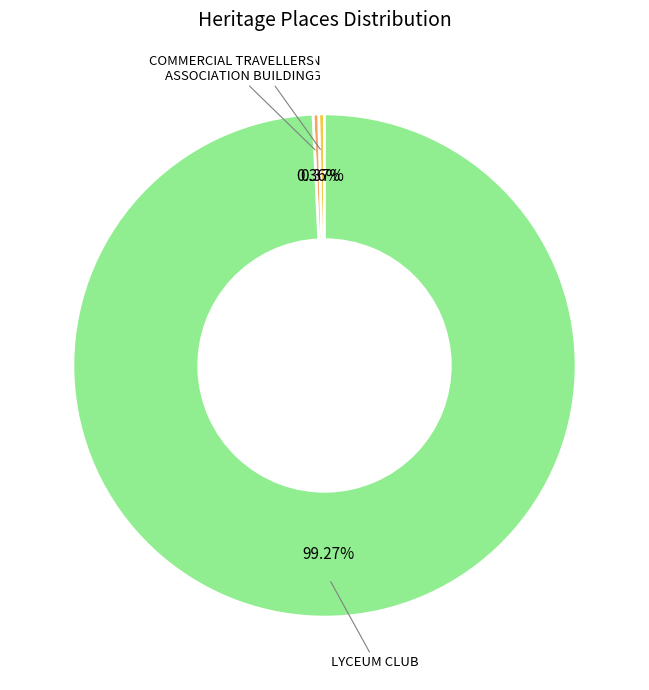

Is there any slice that represents more than half of the pie?

Yes